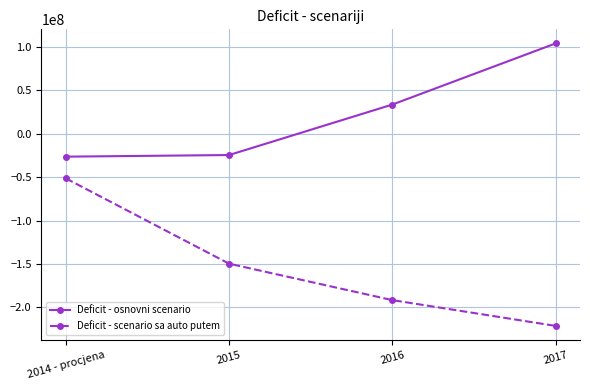

Reading left to right, list all the values displayed in this chart.

Deficit - osnovni scenario: 2014 - procjena=-26424602.0	2015=-24569497.4	2016=33498994.0	2017=103834080.1
Deficit - scenario sa auto putem: 2014 - procjena=-51424602.0	2015=-149569497.4	2016=-191501006.0	2017=-221165919.9